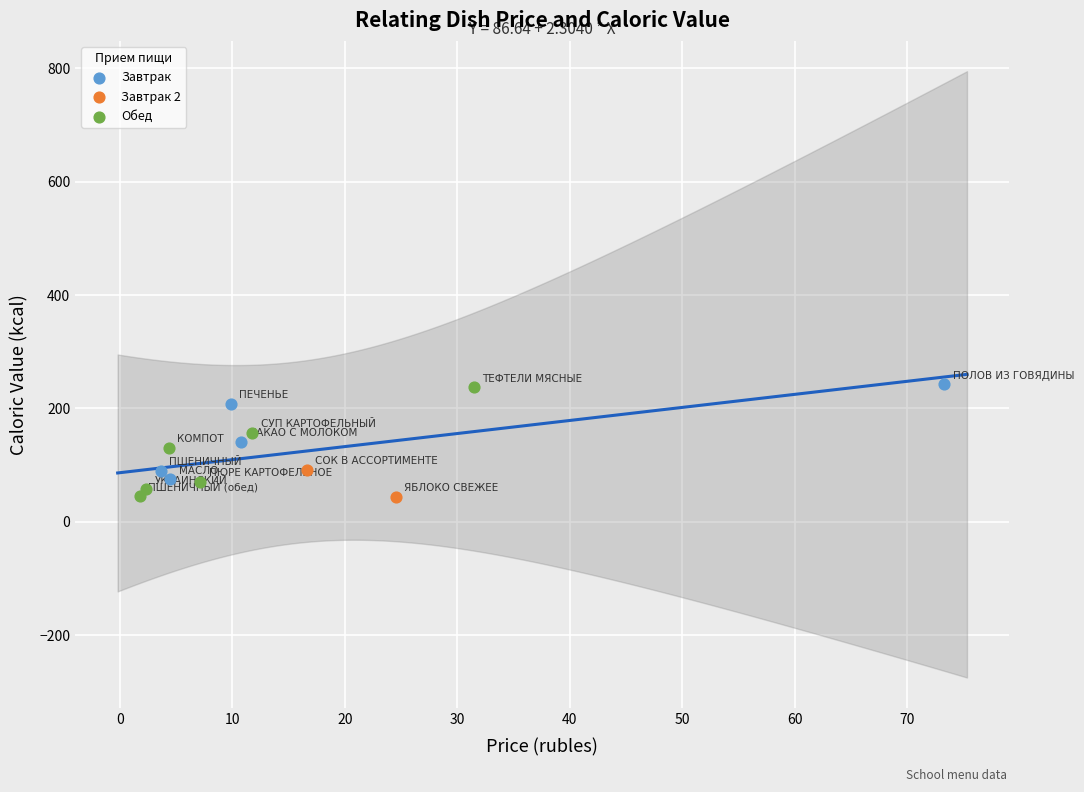

What are all the series names shown in the legend?

Завтрак, Завтрак 2, Обед